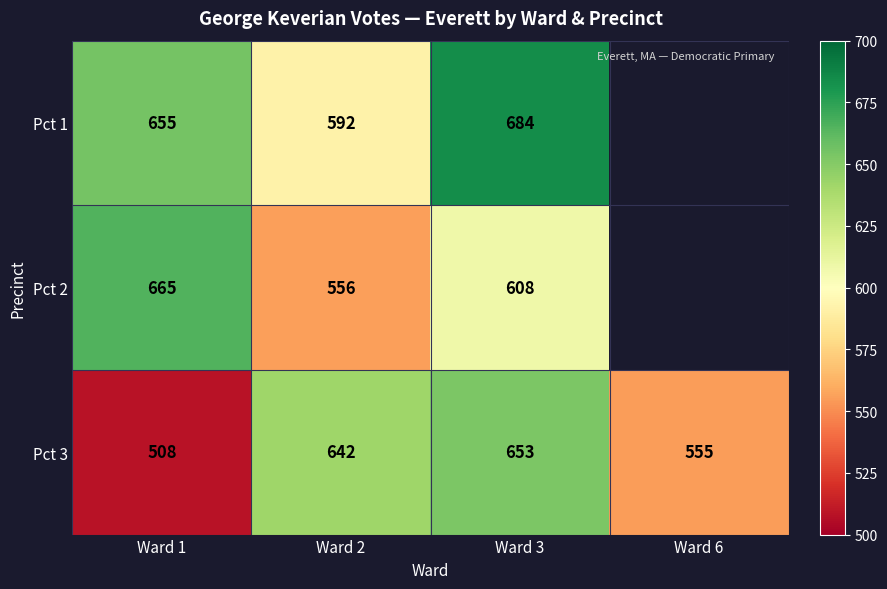

Rank the series at Ward 3 from highest to lowest value.

Pct 1, Pct 3, Pct 2